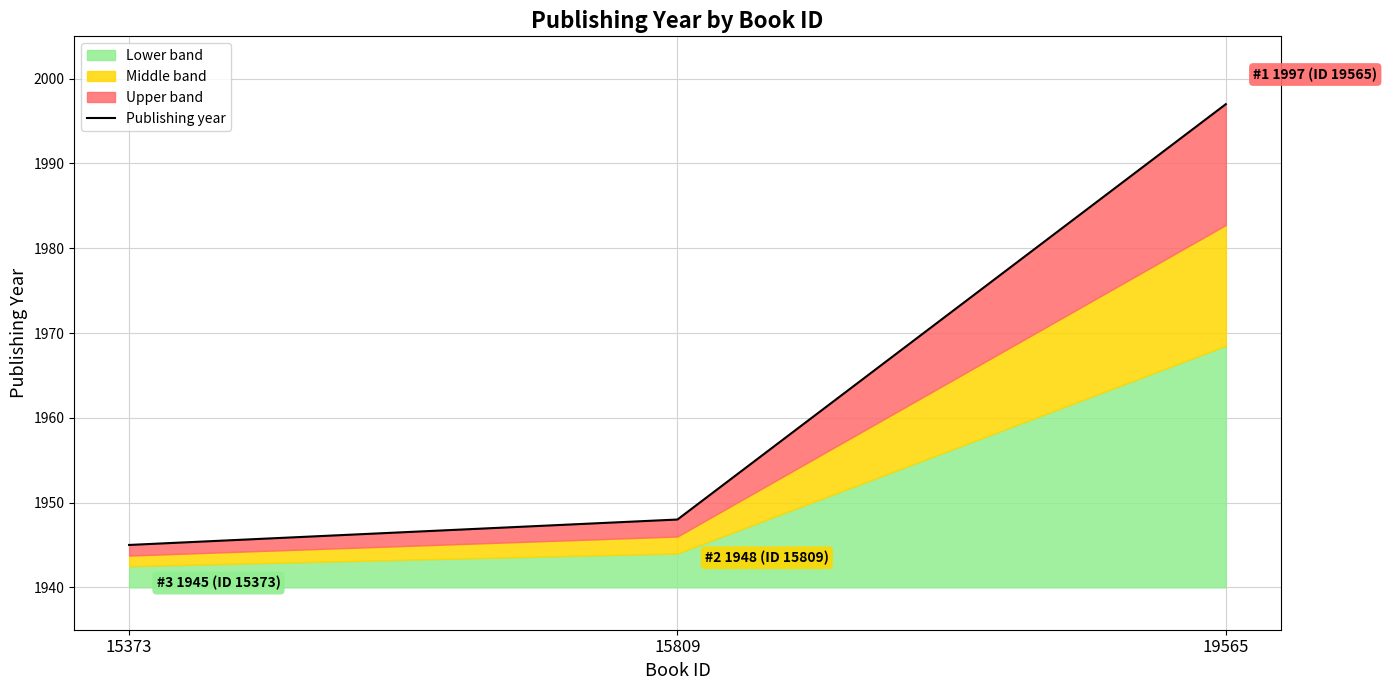

Between 15373 and 15809, which is larger?

15809